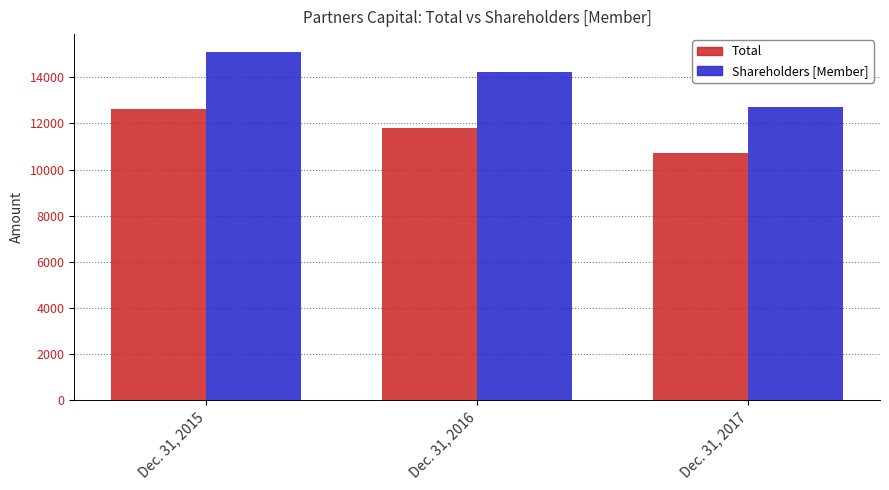

List the labels in order of Total value, largest first.

Dec. 31, 2015, Dec. 31, 2016, Dec. 31, 2017